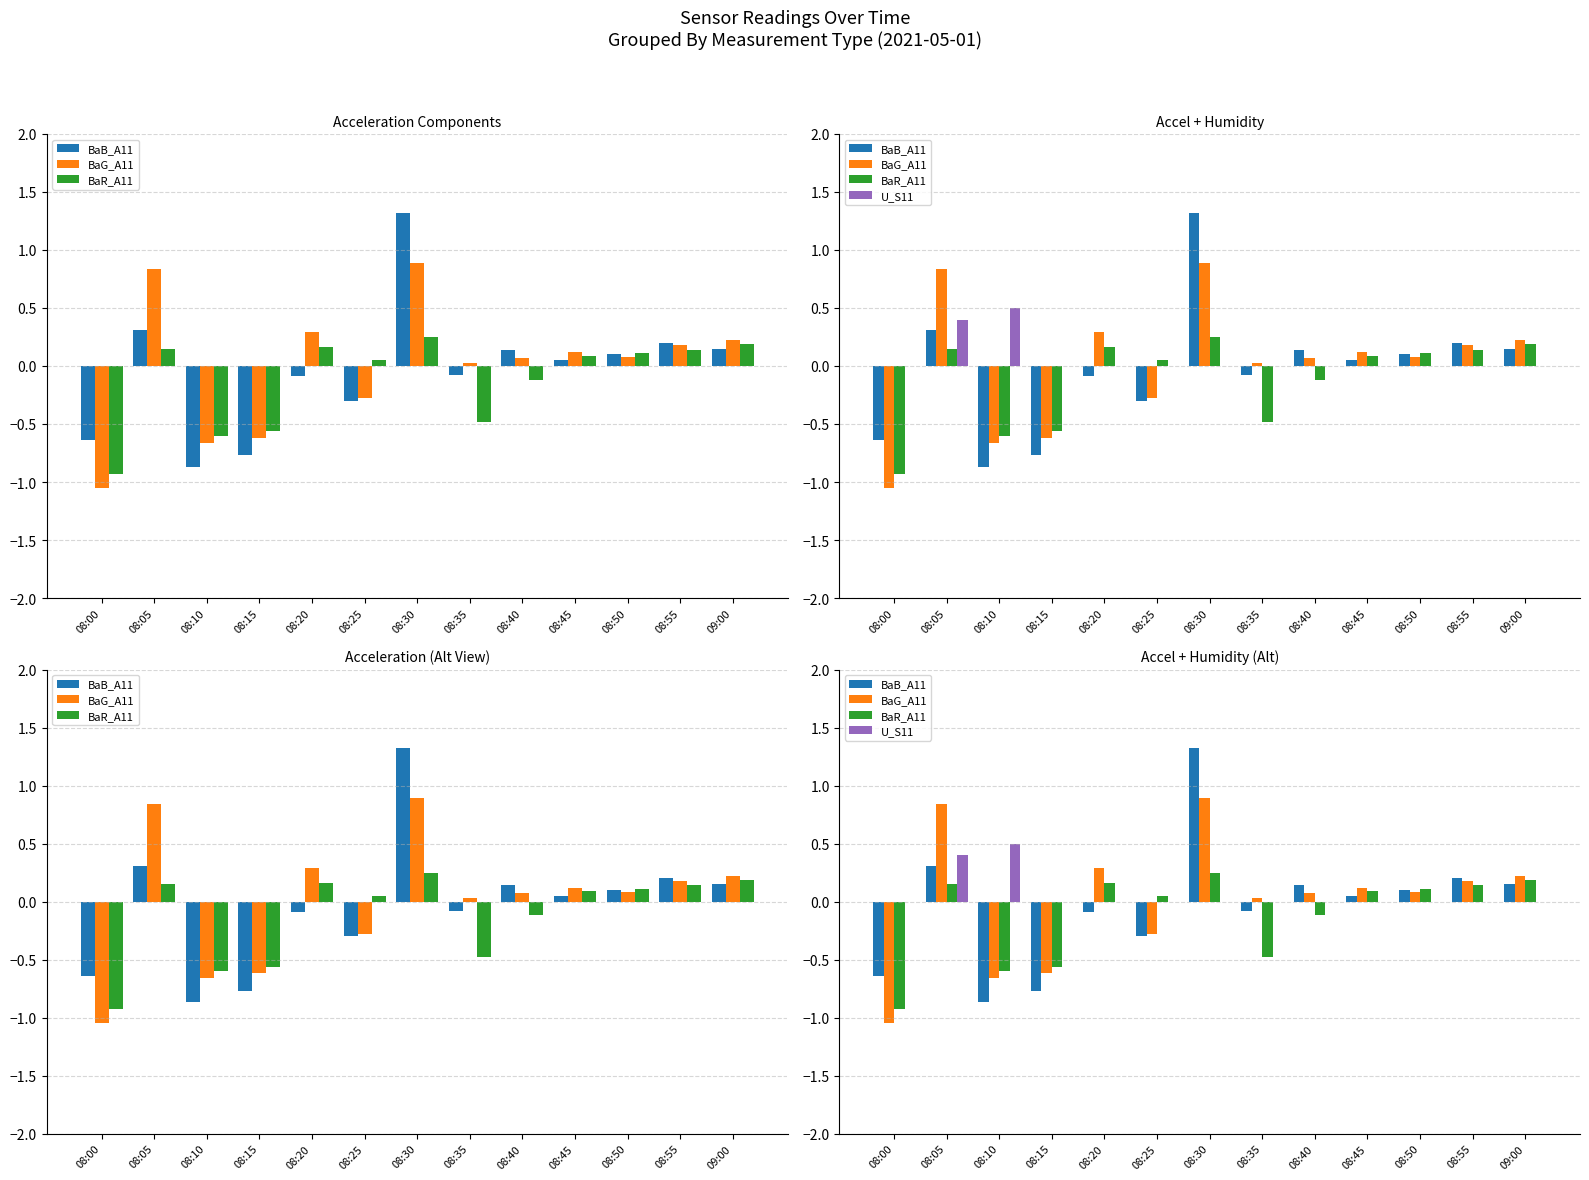

What is the value of the BaB_A11 bar at the 7th from the left?

1.3